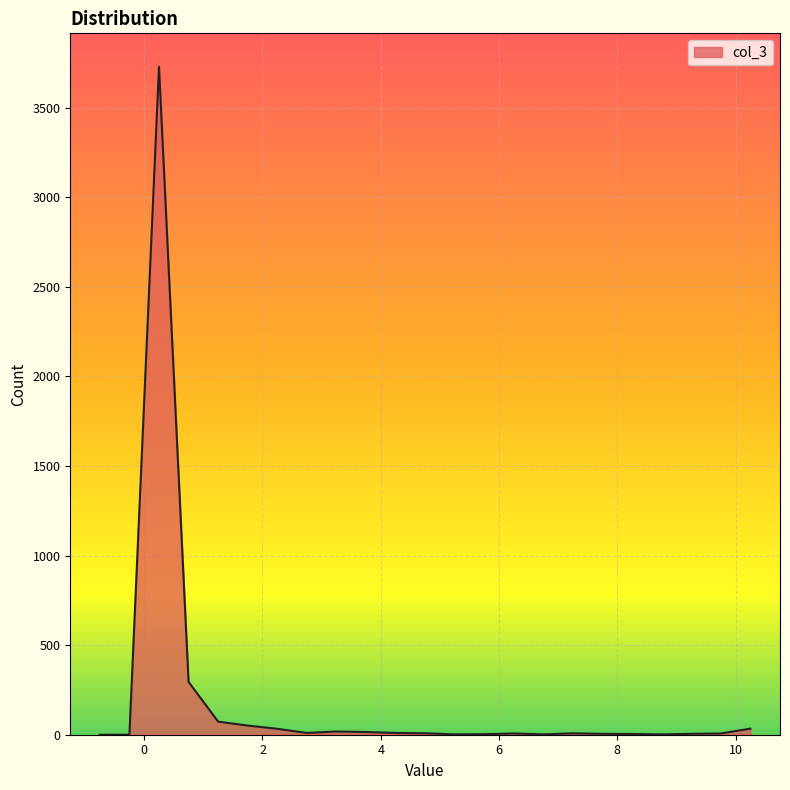

What is the greatest value displayed?

3728